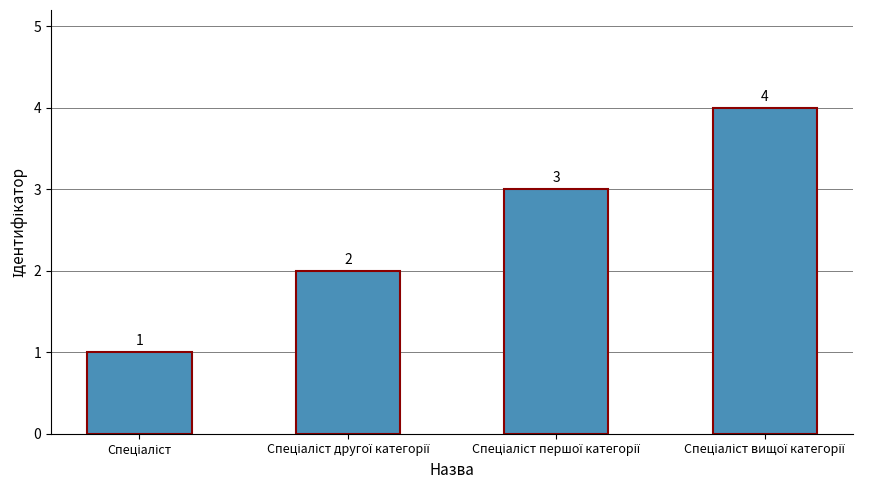

Count the values in the range 2 to 4.

3